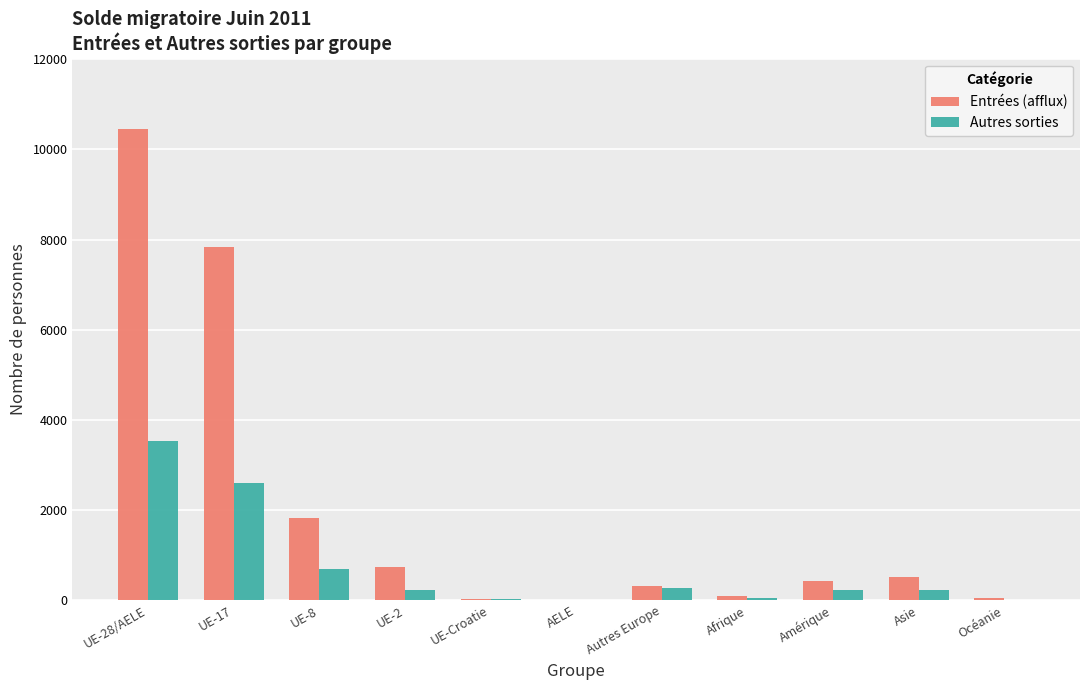

What are all the series names shown in the legend?

Entrées (afflux), Autres sorties